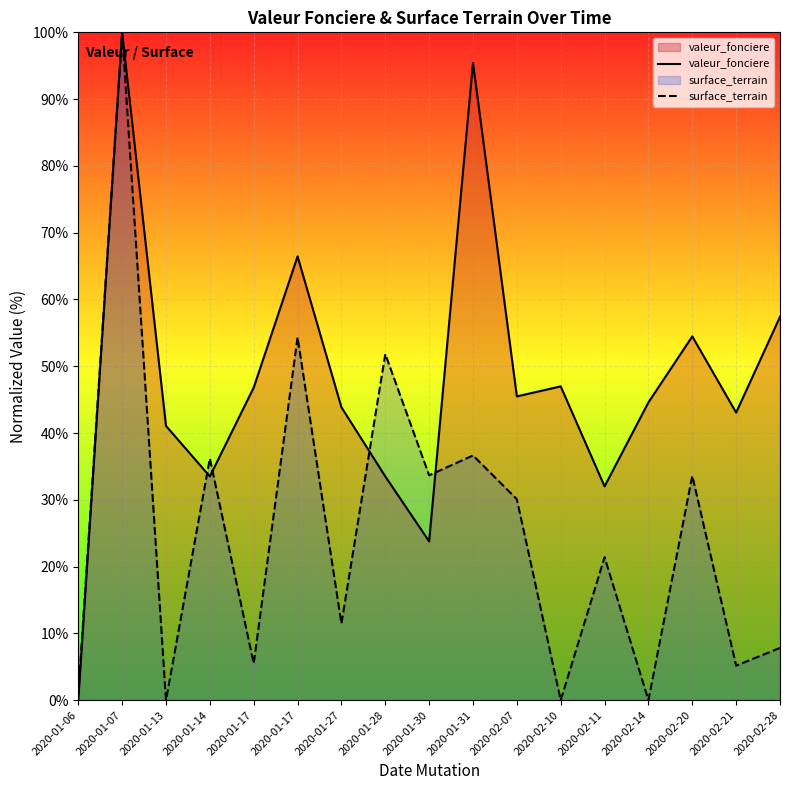

What value does the surface_terrain series have at 2020-01-28?

51.8